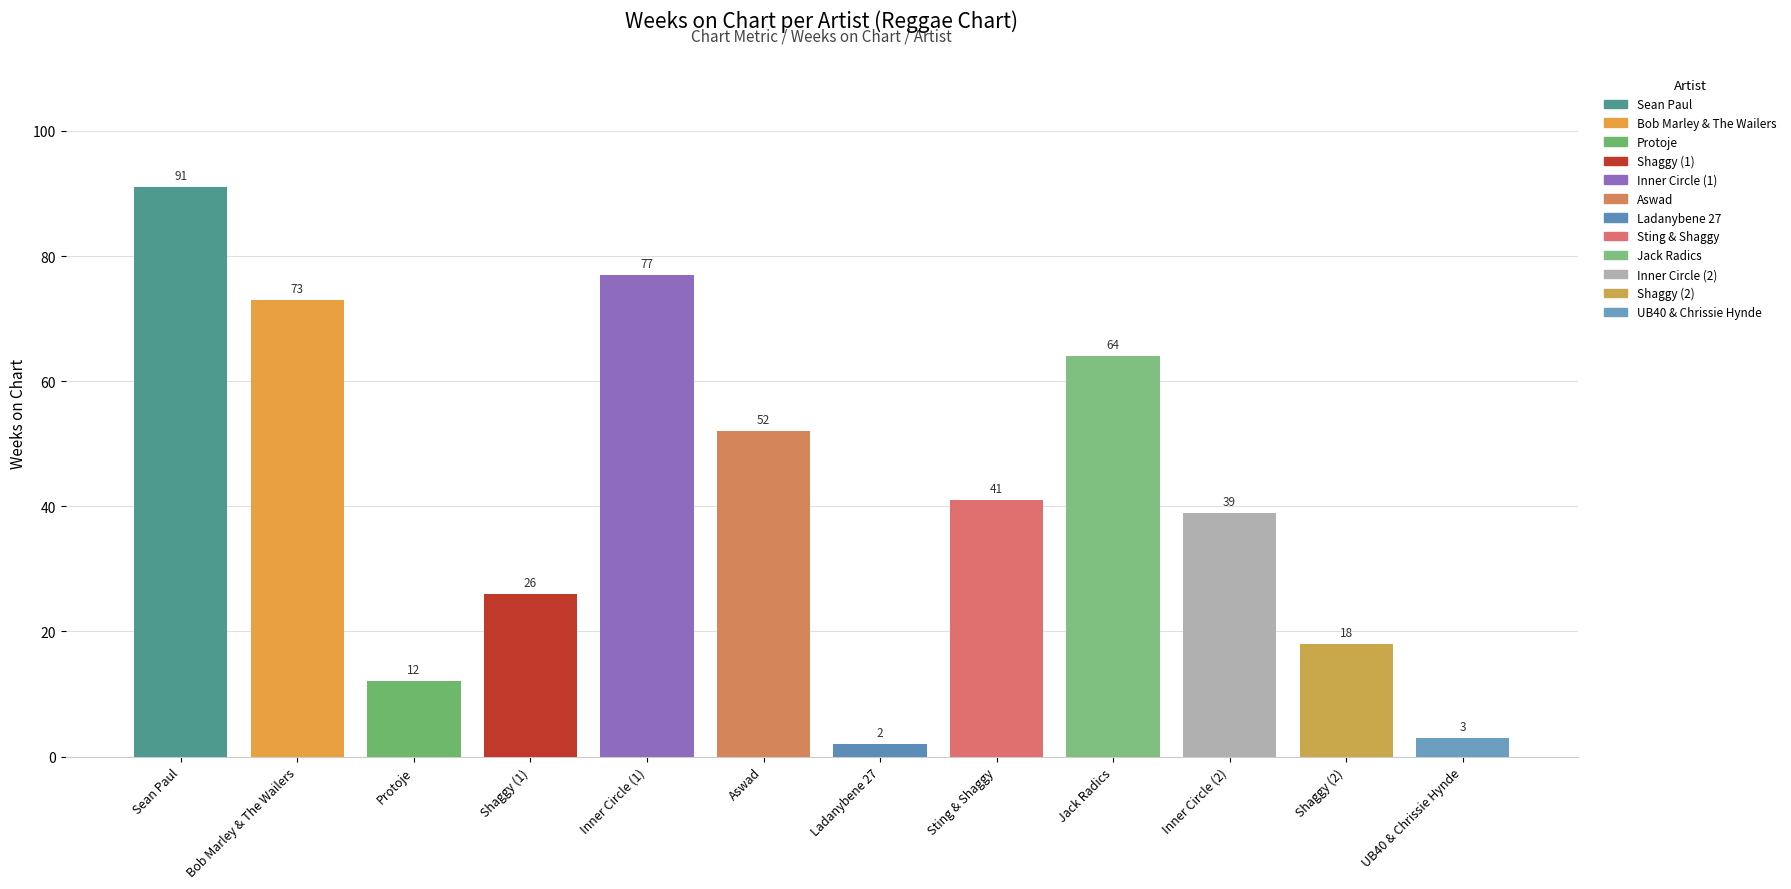

How many categories are shown in the chart?

12